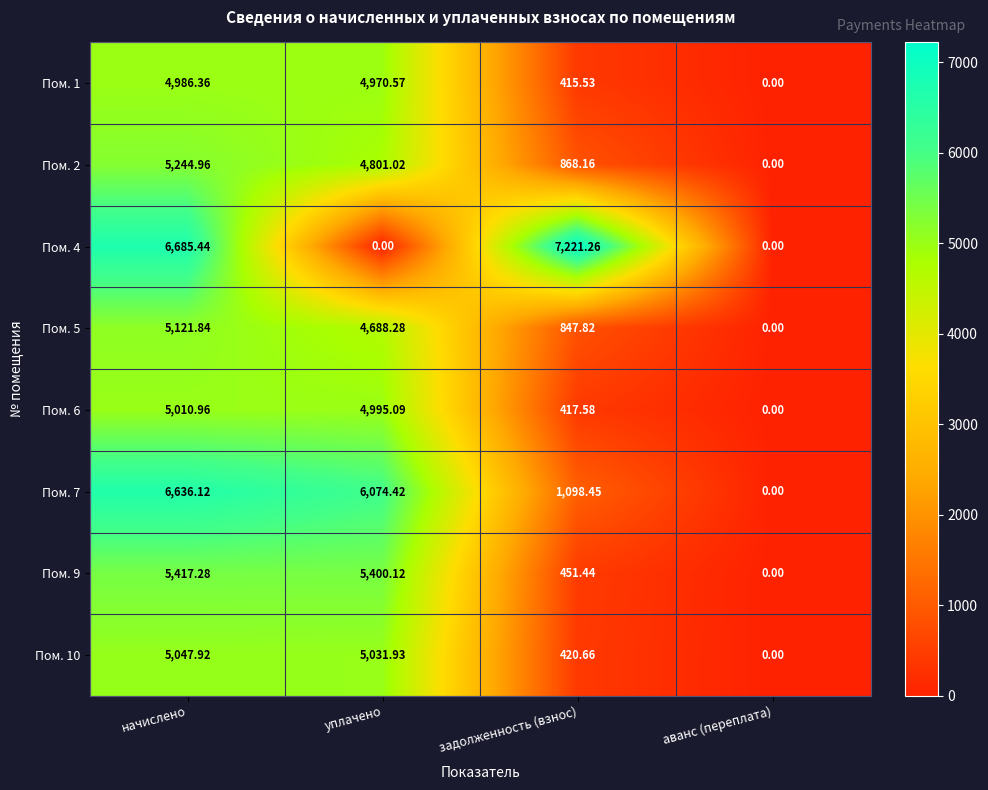

At which category is the sum across all series the highest?

начислено